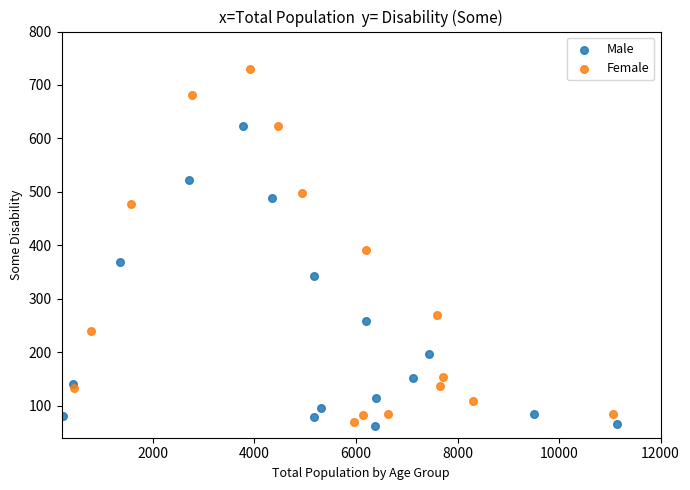

Which series contains the highest Y value?

Female